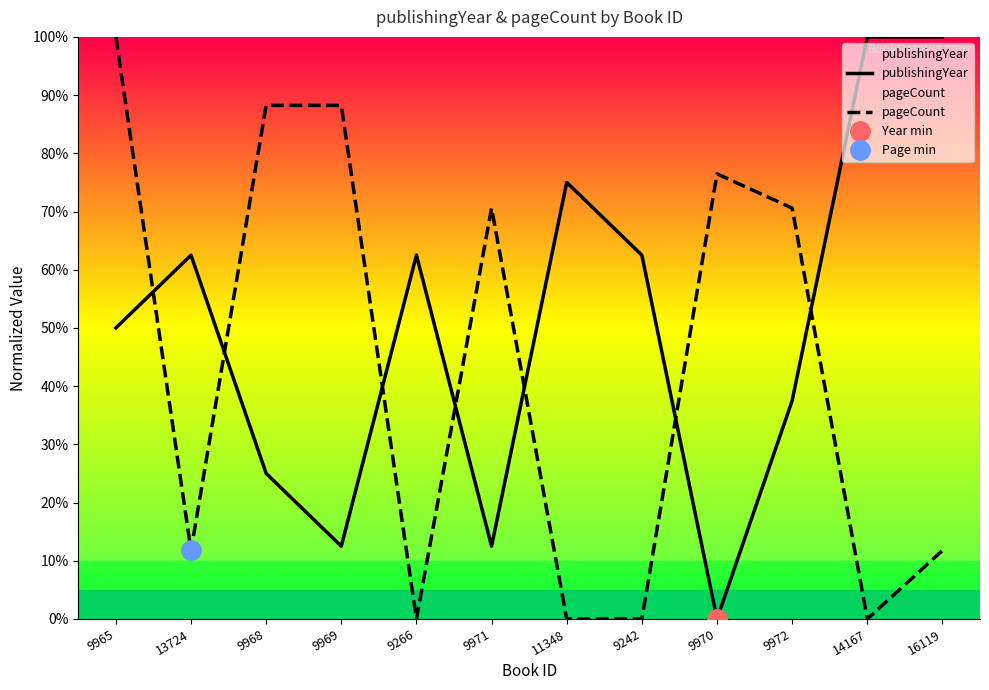

At which category is the sum across all series the highest?

9965